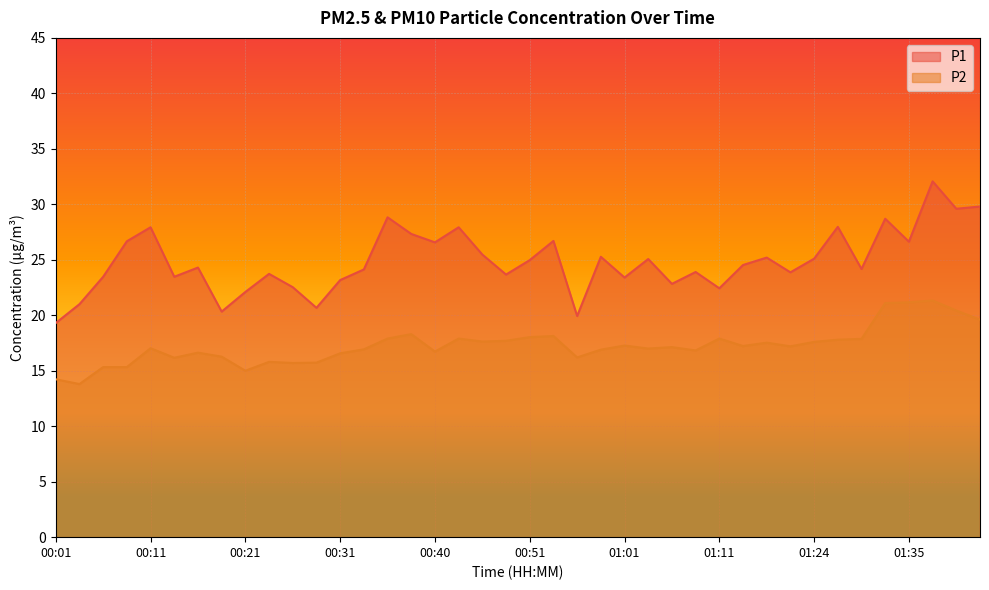

Reading left to right, what are all the values shown in this chart?

P1: 19.3	21.0	23.5	26.7	27.9	23.5	24.3	20.3	22.1	23.7	22.5	20.7	23.2	24.1	28.8	27.3	26.6	27.9	25.5	23.7	25.0	26.7	19.9	25.3	23.4	25.1	22.8	23.9	22.4	24.5	25.2	23.9	25.1	28.0	24.2	28.7	26.6	32.1	29.6	29.8
P2: 14.2	13.8	15.3	15.3	17.0	16.2	16.6	16.3	15.0	15.8	15.7	15.7	16.6	16.9	17.9	18.3	16.7	17.9	17.6	17.7	18.0	18.1	16.2	16.9	17.3	17.0	17.1	16.8	17.9	17.2	17.5	17.2	17.6	17.8	17.9	21.1	21.2	21.3	20.4	19.6